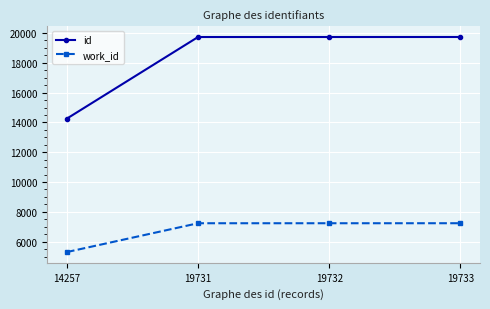

What is the average value of the id series?

18363